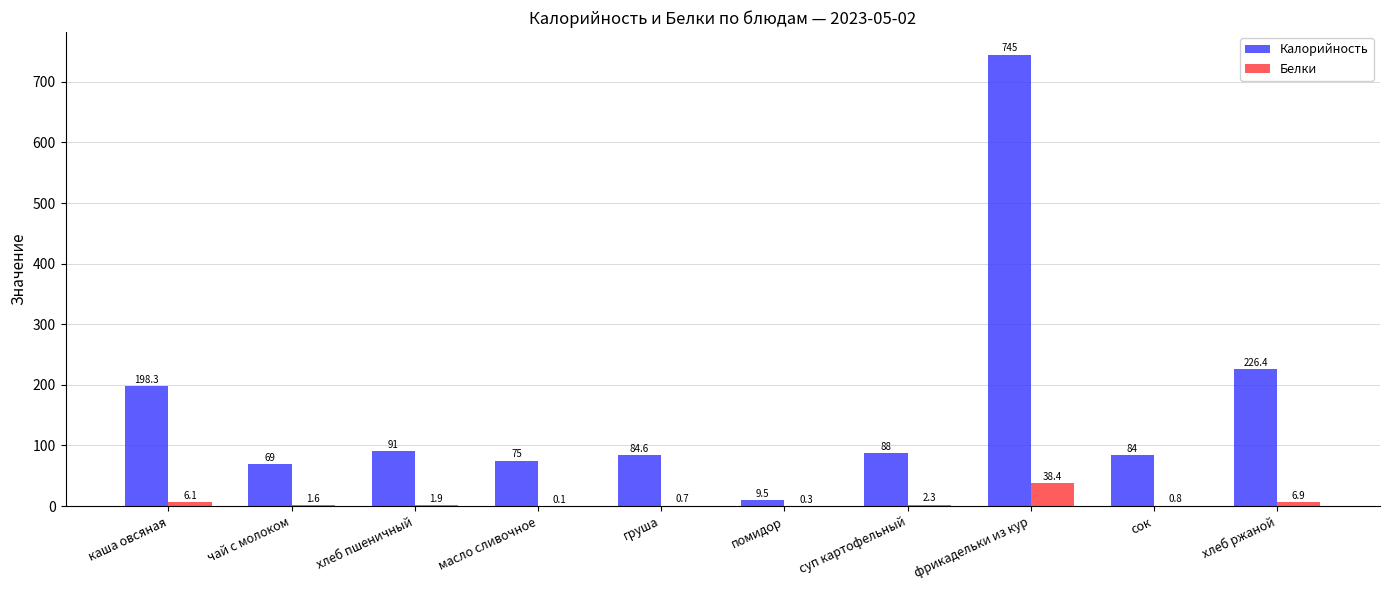

At which label does Белки first exceed 1?

каша овсяная